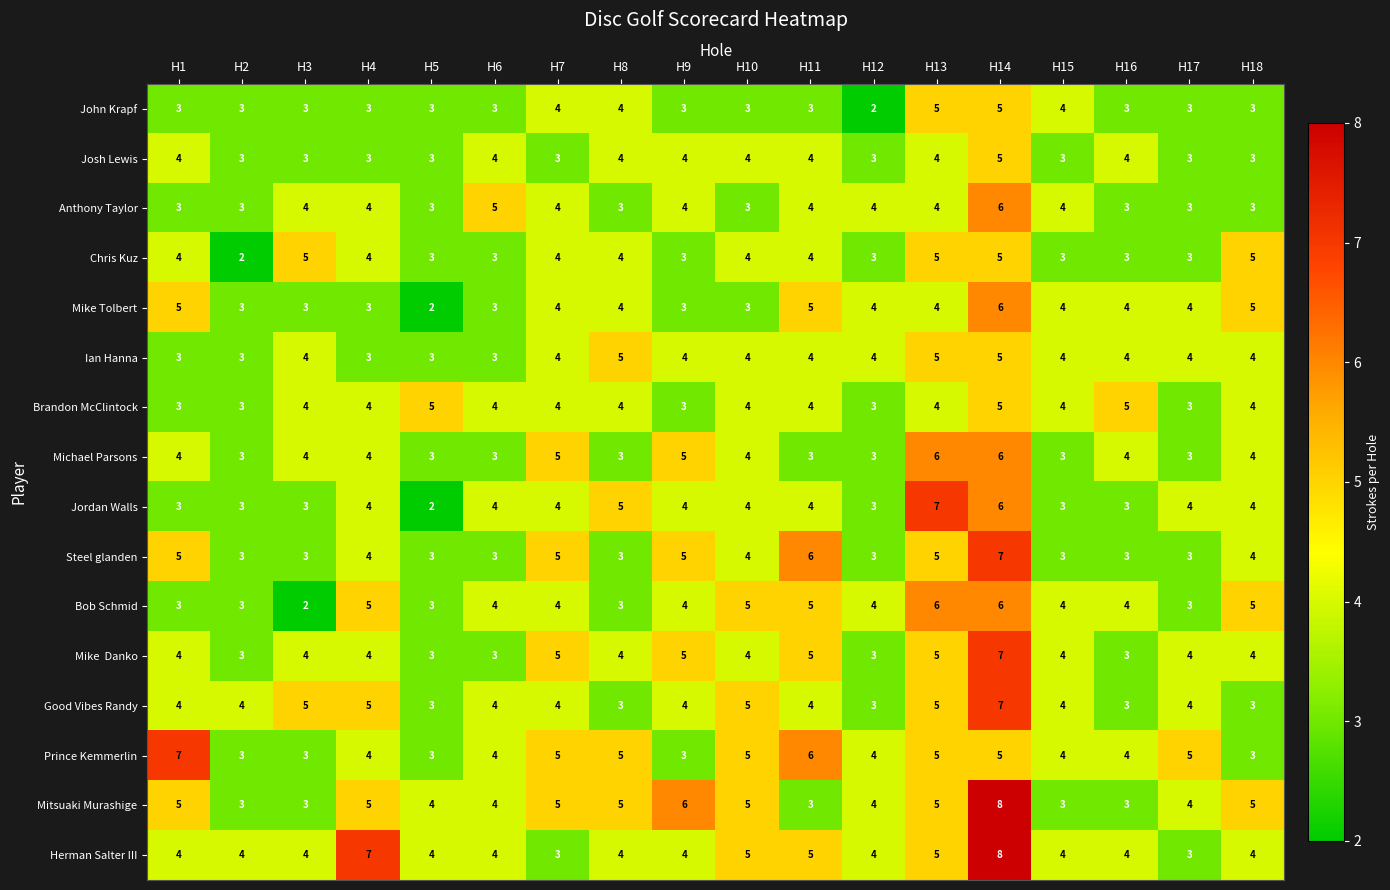

At which category does the chart reach its peak across all series?

H14